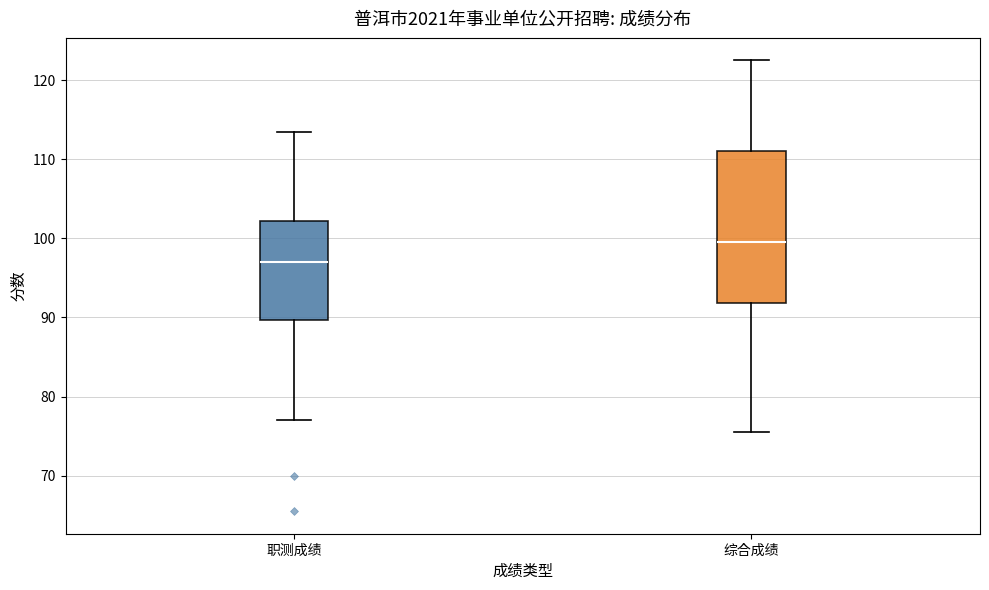

Reading left to right, read every box against the y-axis: the position of its median line, the range the box covers, and the ends of its whiskers. The values are not printed on the chart, so give them approximately, as read against the axis.

职测成绩: median 97, box 90 to 102, whiskers 77 to 114
综合成绩: median 100, box 92 to 111, whiskers 76 to 123